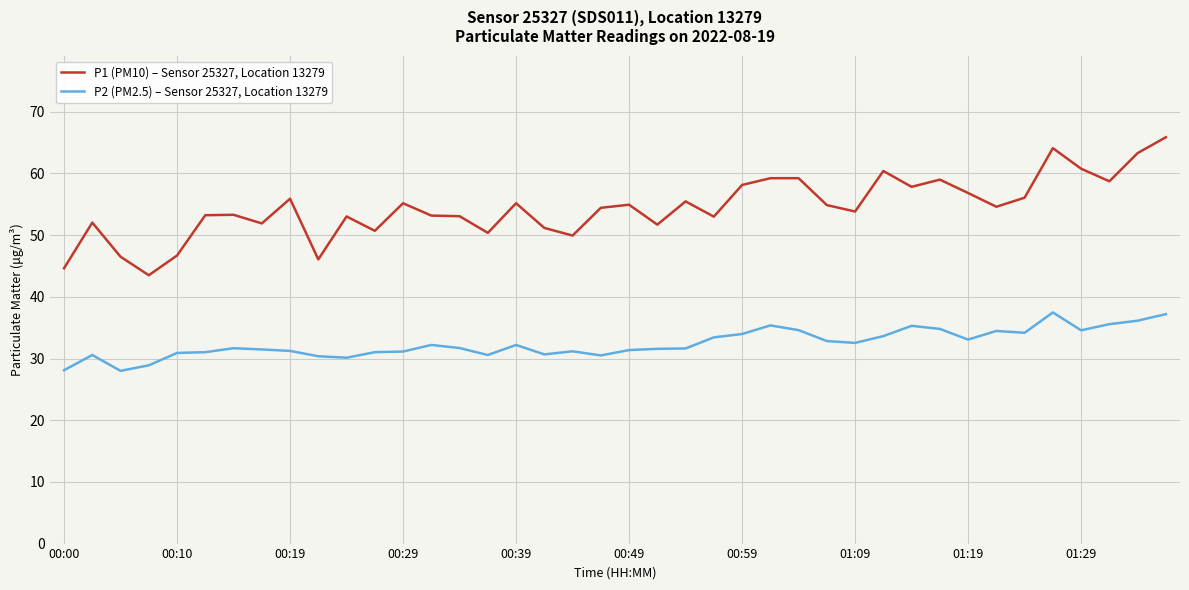

What is the difference between the maximum and minimum values in the P1 (PM10) – Sensor 25327, Location 13279 series?

22.4